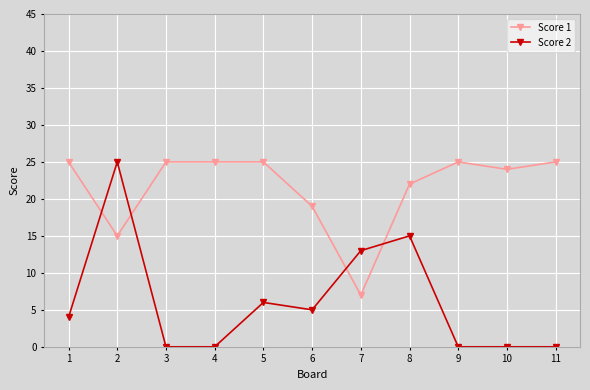

The value of Score 2 at 1 is 6. True or false?

False